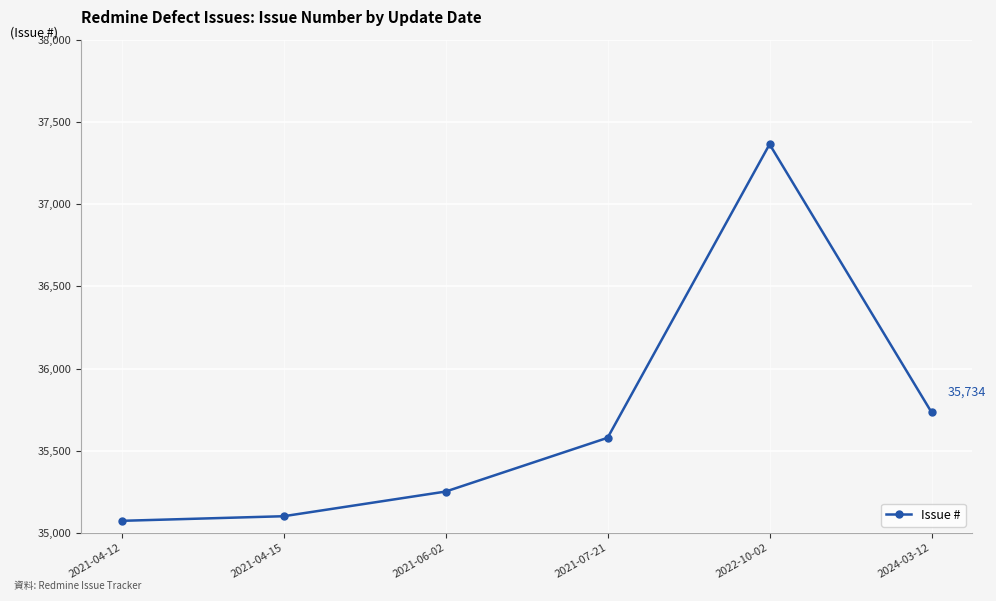

What is the label of the 5th point from the right?

2021-04-15